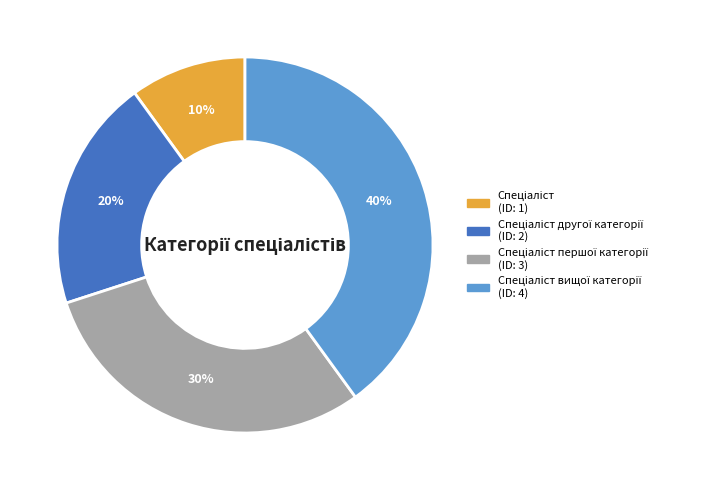

How many segments does this pie chart have?

4